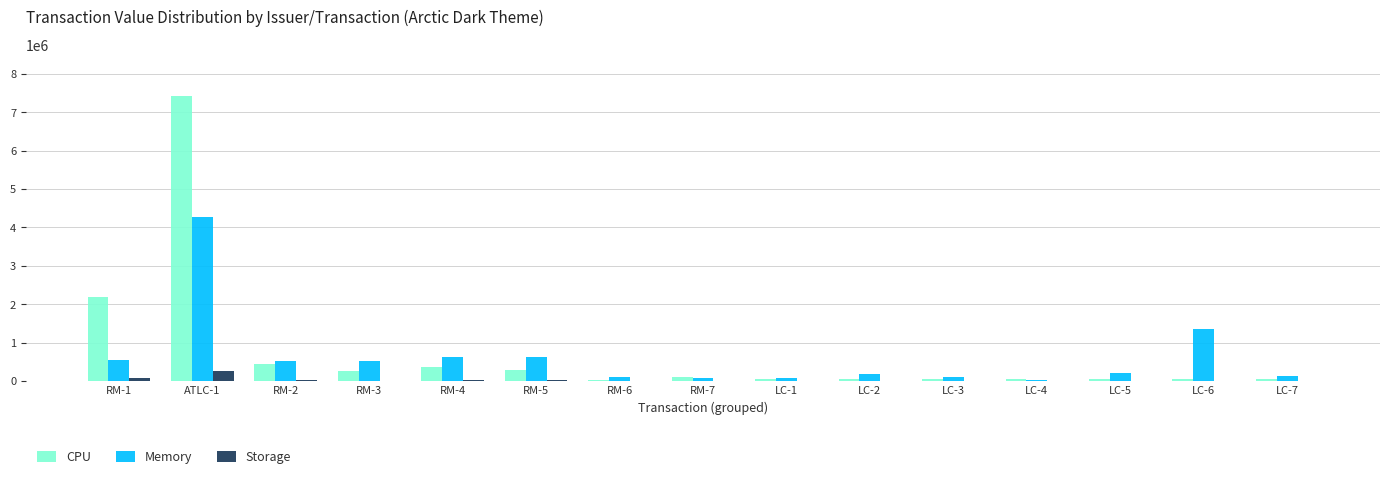

Count the number of data series in this chart.

3